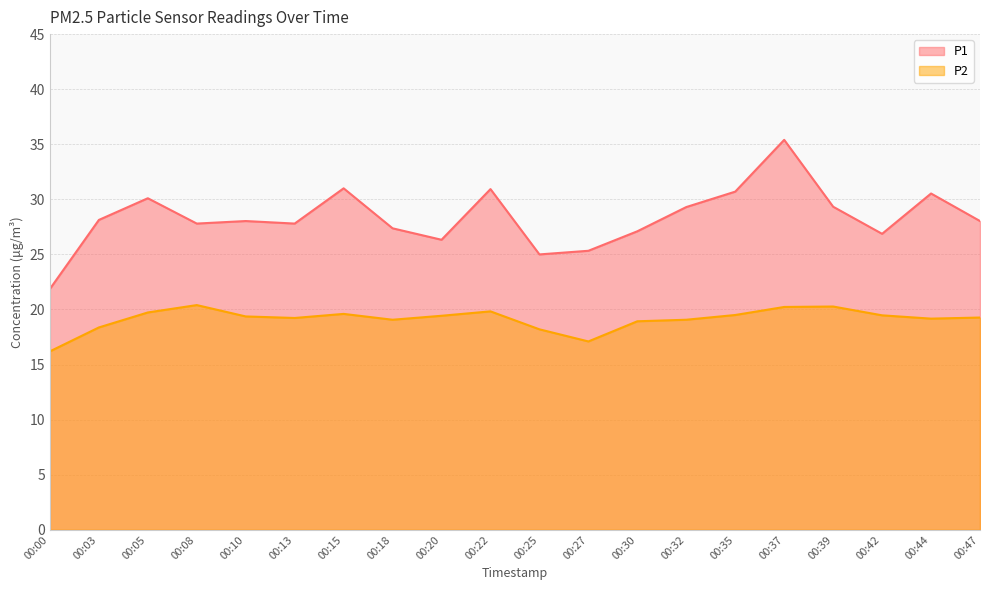

List the labels in order of P1 value, largest first.

00:37, 00:15, 00:22, 00:35, 00:44, 00:05, 00:39, 00:32, 00:03, 00:10, 00:47, 00:08, 00:13, 00:18, 00:30, 00:42, 00:20, 00:27, 00:25, 00:00